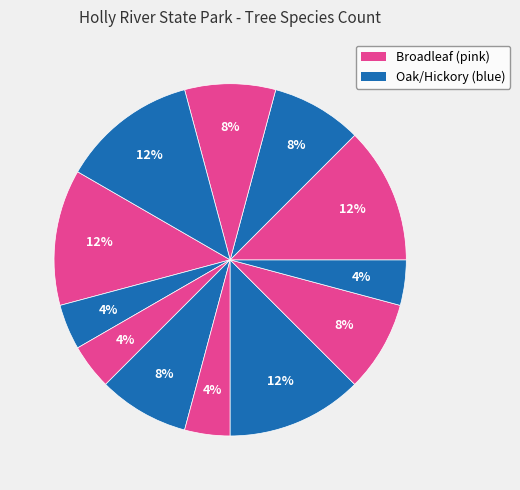

To the nearest percent, what is the average slice percentage?

8%